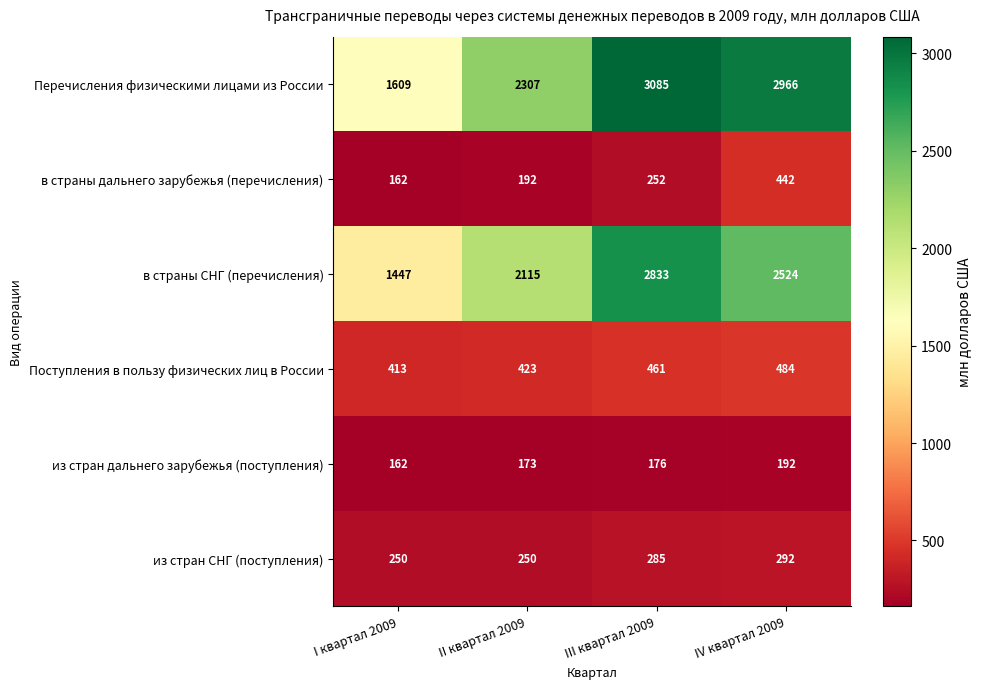

Rank the series by their maximum value, from lowest to highest.

из стран дальнего зарубежья (поступления), из стран СНГ (поступления), в страны дальнего зарубежья (перечисления), Поступления в пользу физических лиц в России, в страны СНГ (перечисления), Перечисления физическими лицами из России